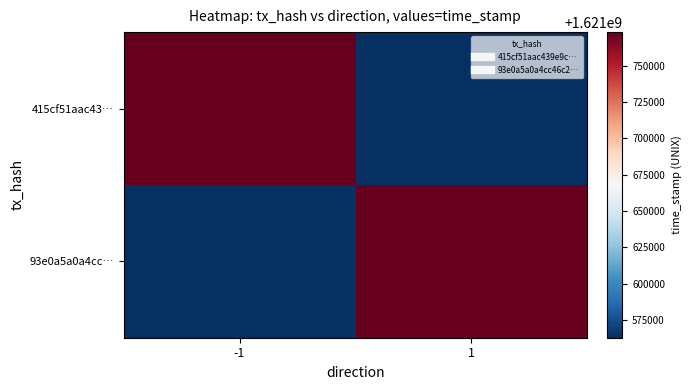

Reading right to left, extract all data points from this chart.

415cf51aac43…: 1=1621562679	-1=1621773263
93e0a5a0a4cc…: 1=1621773263	-1=1621562679